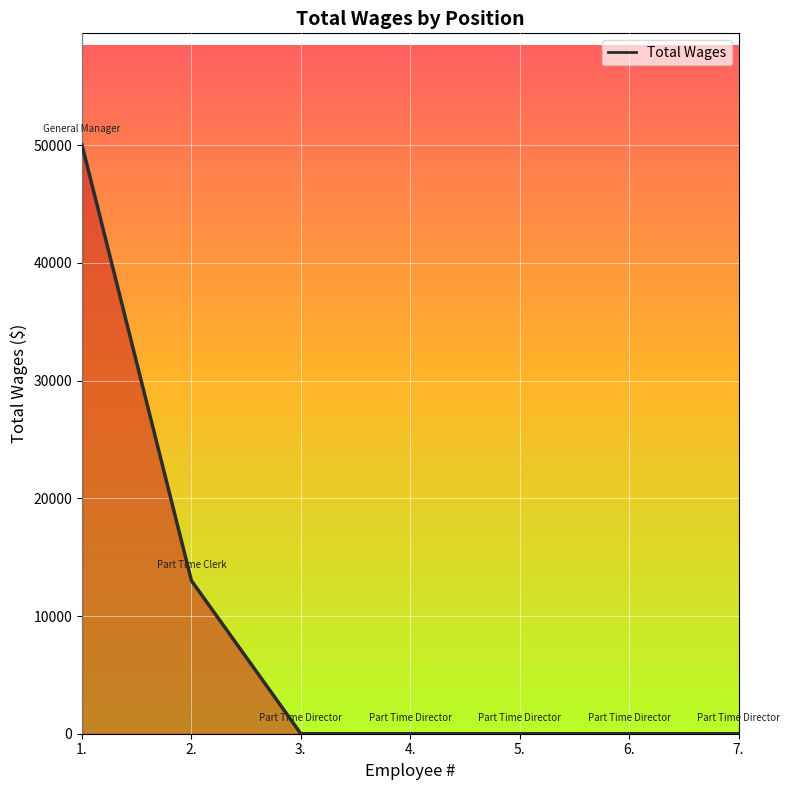

How many lines are shown in the chart?

1